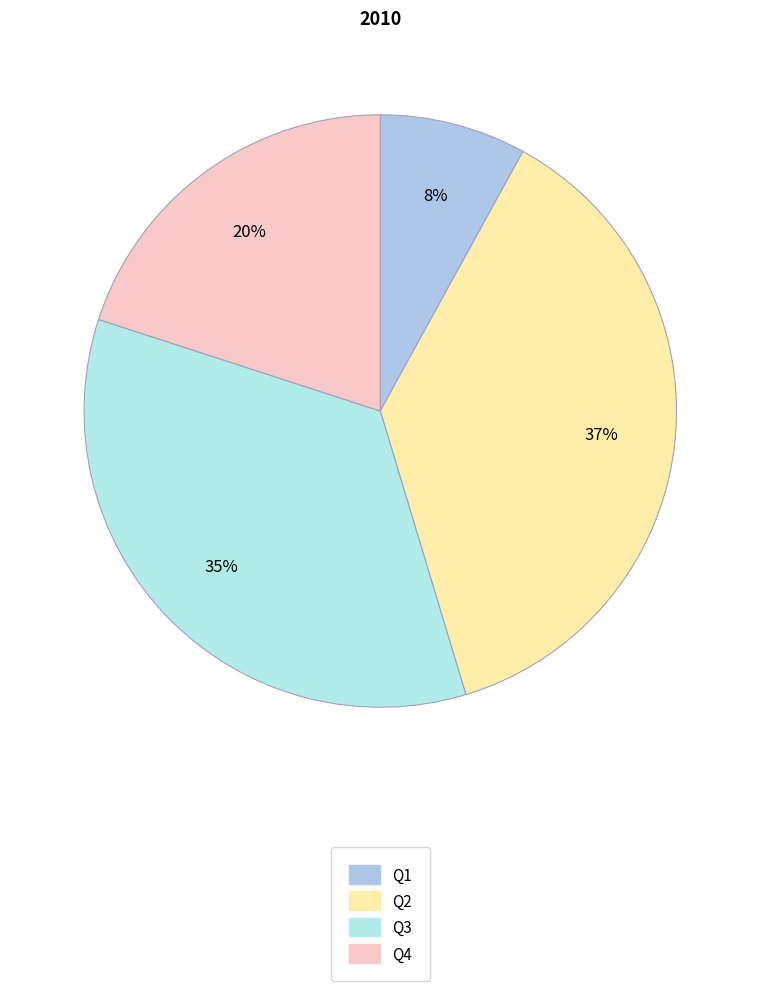

Which slice is the largest?

Q2